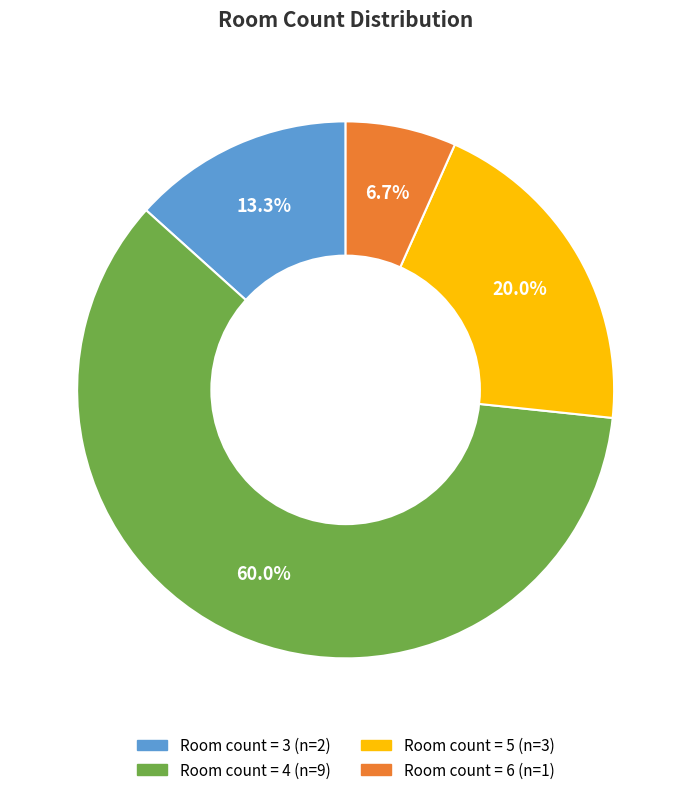

Does any single category account for the majority?

Yes